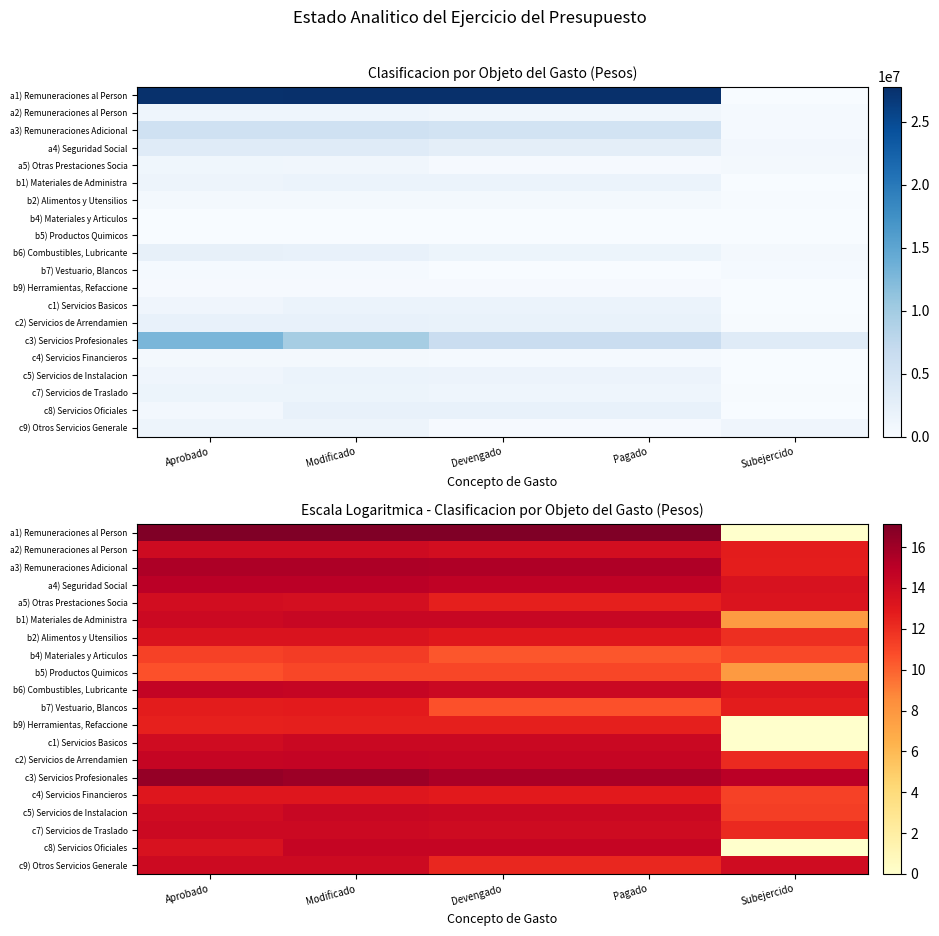

Which has a higher value, Subejercido or Aprobado?

Aprobado